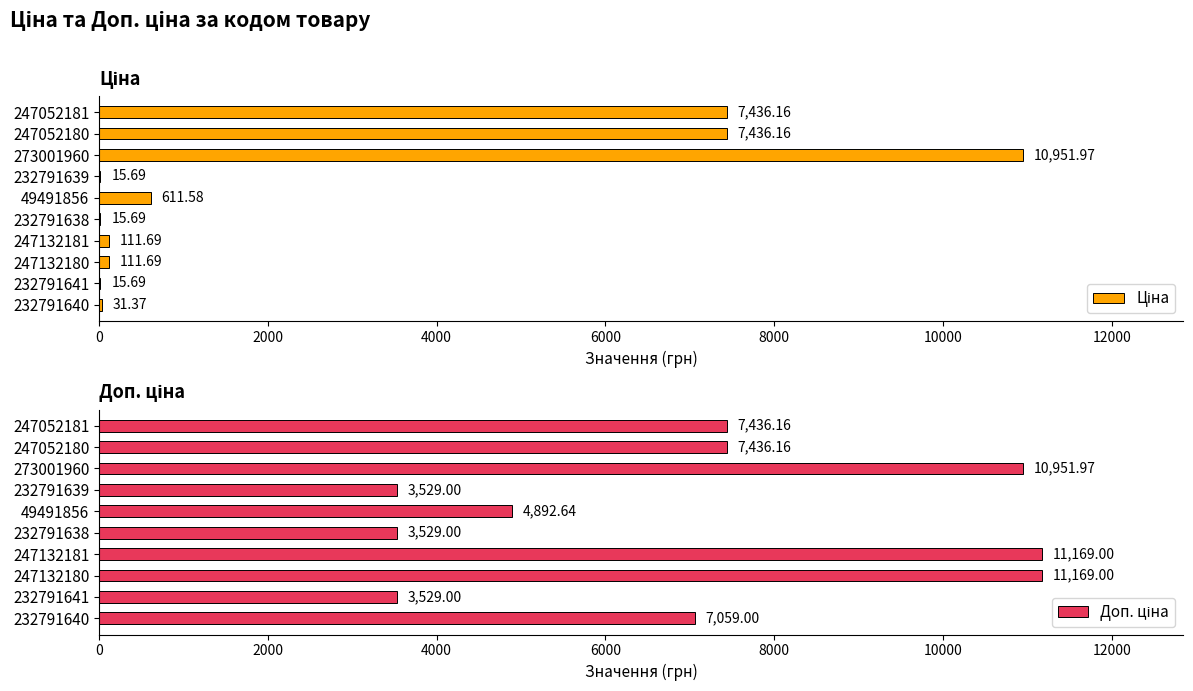

How many bars are there in each group?

2